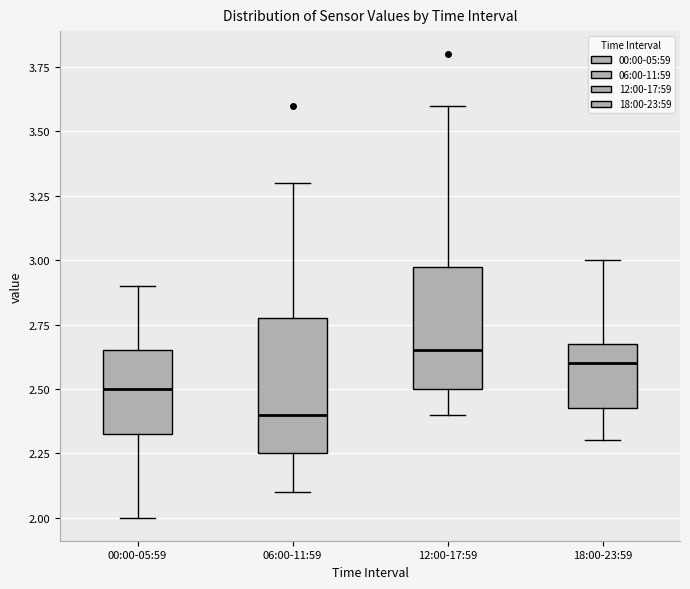

Where does the upper whisker of the box for 06:00-11:59 end on the y-axis? The values are not printed on the chart, so give them approximately, as read against the axis.

3.30